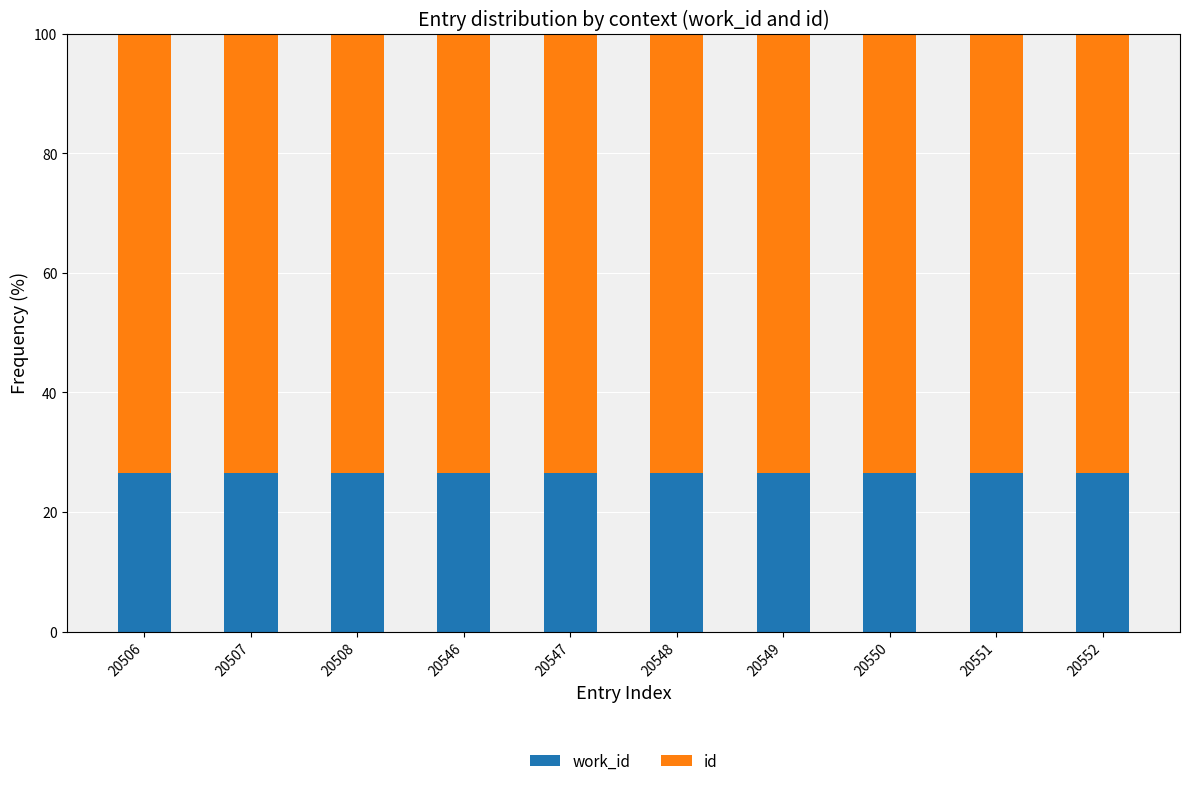

How many categories are shown in the chart?

10